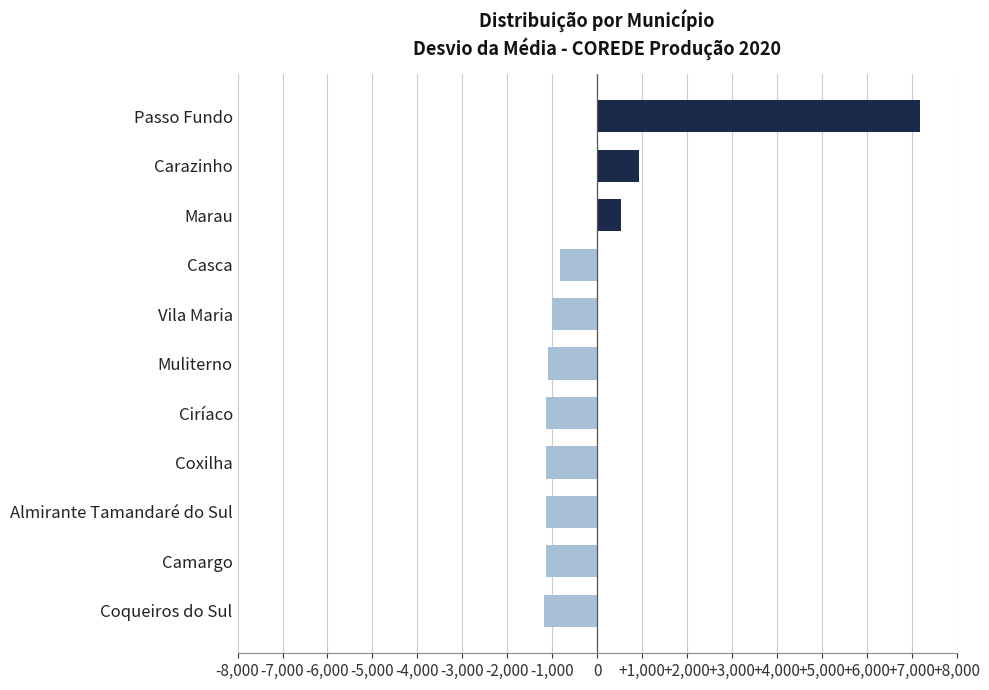

Read the value at Coxilha.

-1138.4